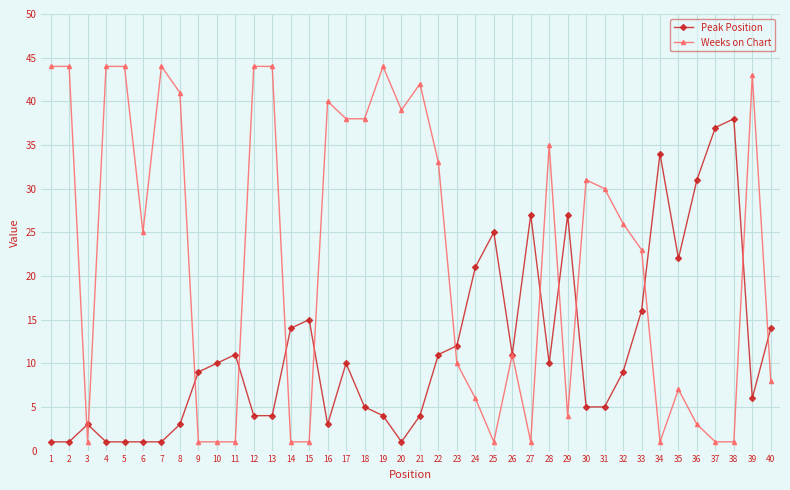

Reading left to right, list all the values displayed in this chart.

Peak Position: 1=1	2=1	3=3	4=1	5=1	6=1	7=1	8=3	9=9	10=10	11=11	12=4	13=4	14=14	15=15	16=3	17=10	18=5	19=4	20=1	21=4	22=11	23=12	24=21	25=25	26=11	27=27	28=10	29=27	30=5	31=5	32=9	33=16	34=34	35=22	36=31	37=37	38=38	39=6	40=14
Weeks on Chart: 1=44	2=44	3=1	4=44	5=44	6=25	7=44	8=41	9=1	10=1	11=1	12=44	13=44	14=1	15=1	16=40	17=38	18=38	19=44	20=39	21=42	22=33	23=10	24=6	25=1	26=11	27=1	28=35	29=4	30=31	31=30	32=26	33=23	34=1	35=7	36=3	37=1	38=1	39=43	40=8